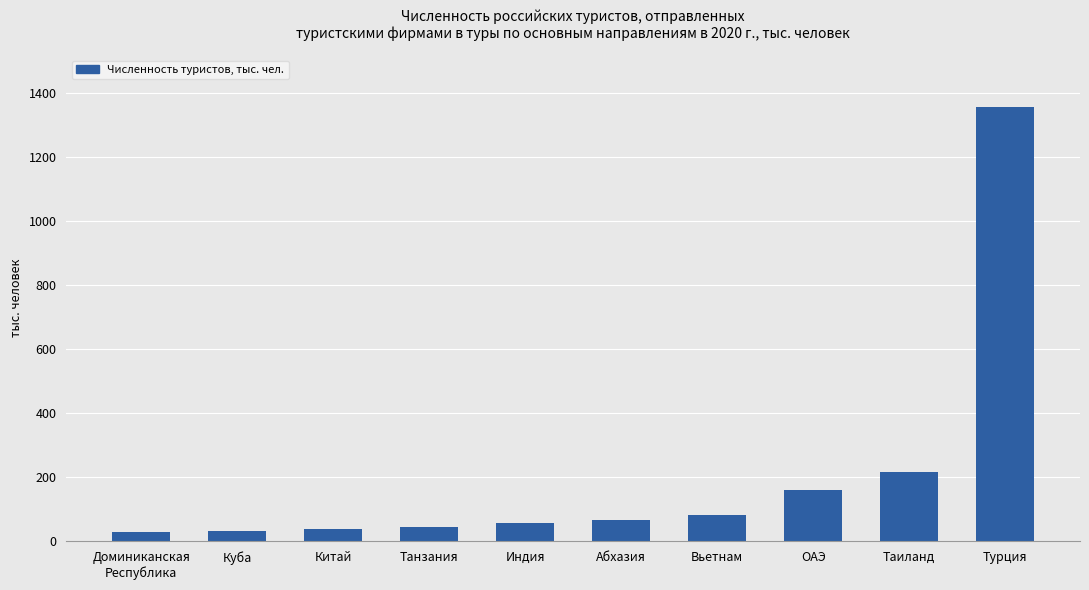

Which has a higher value, Таиланд or Вьетнам?

Таиланд